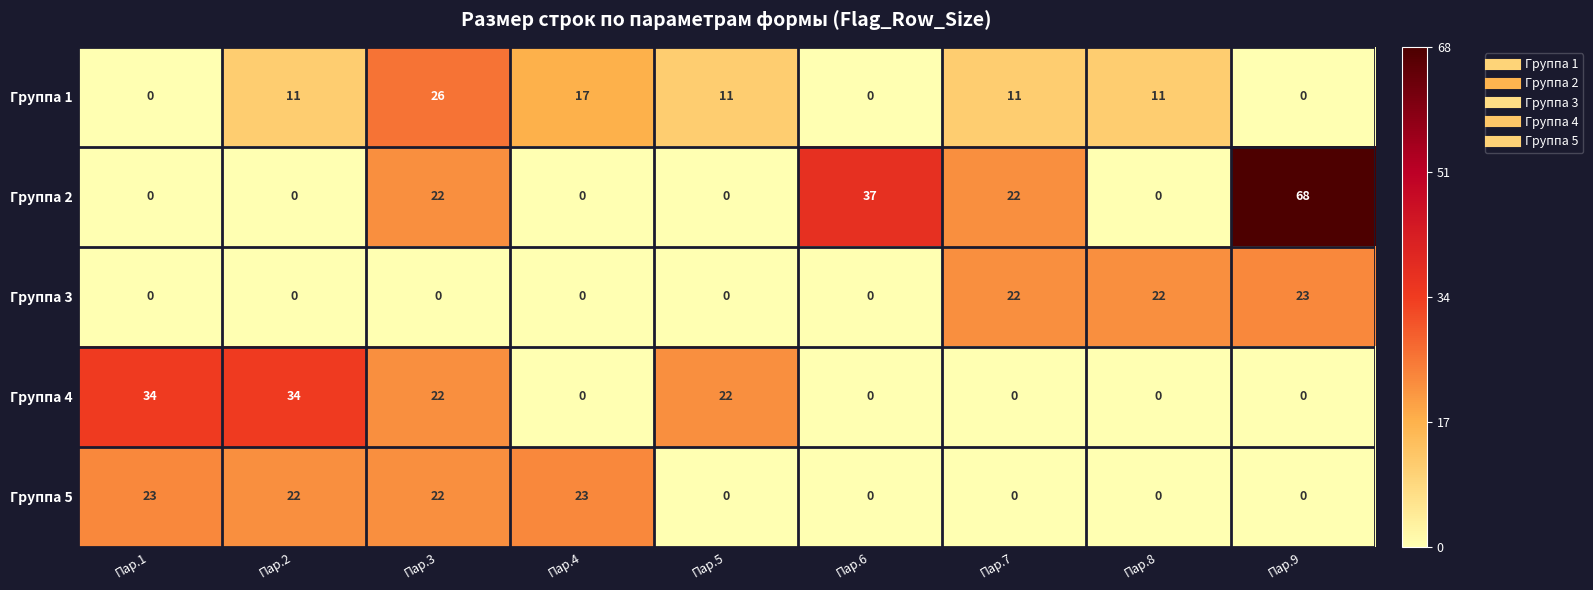

At which category is the sum across all series the highest?

Пар.3